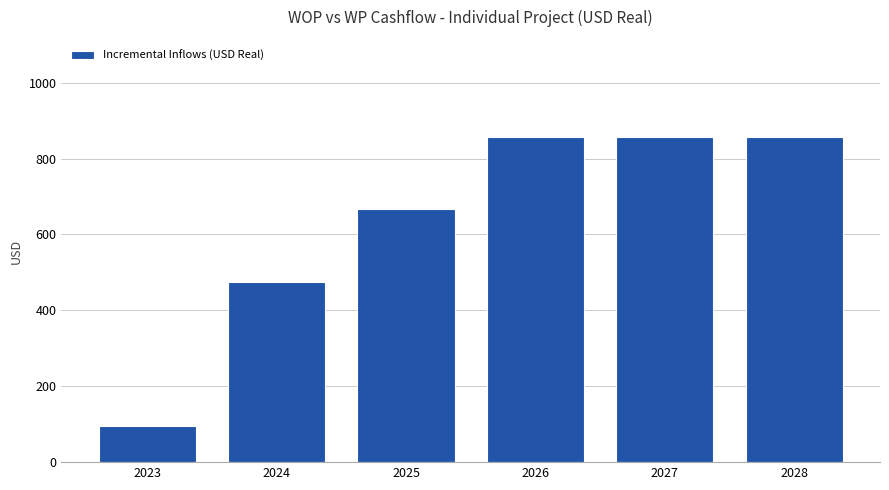

Reading left to right, transcribe all the data shown in this chart.

2023=96	2024=476	2025=666	2026=856	2027=856	2028=856